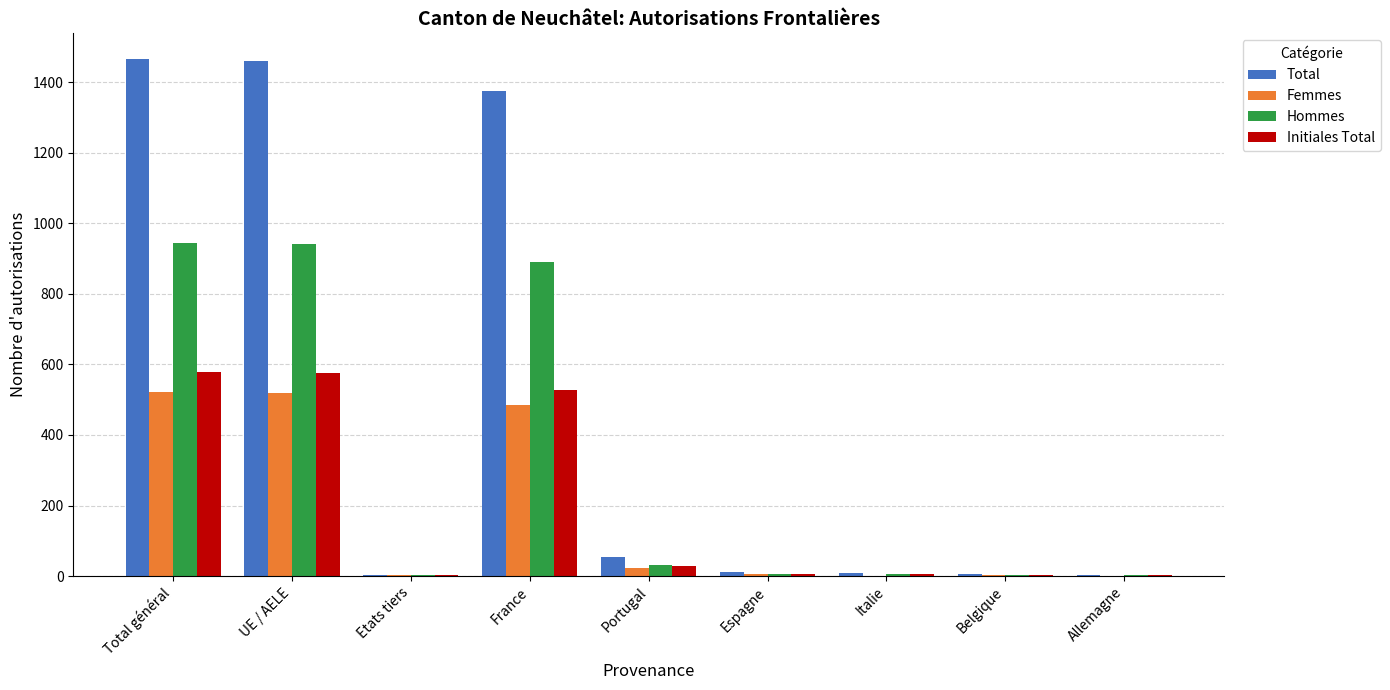

Is it true that Initiales Total equals 365 at UE / AELE?

False